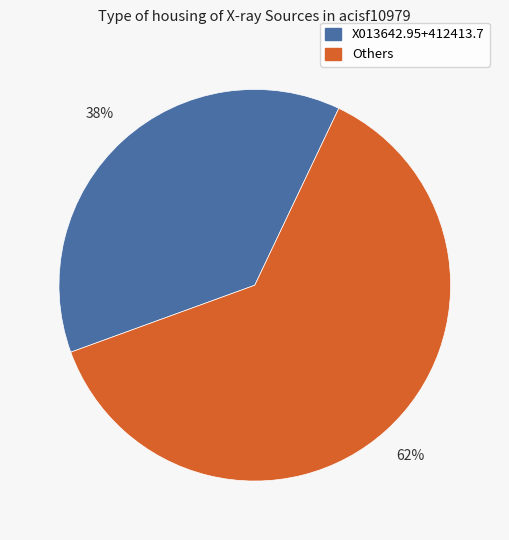

To the nearest percent, what is the average slice percentage?

50%